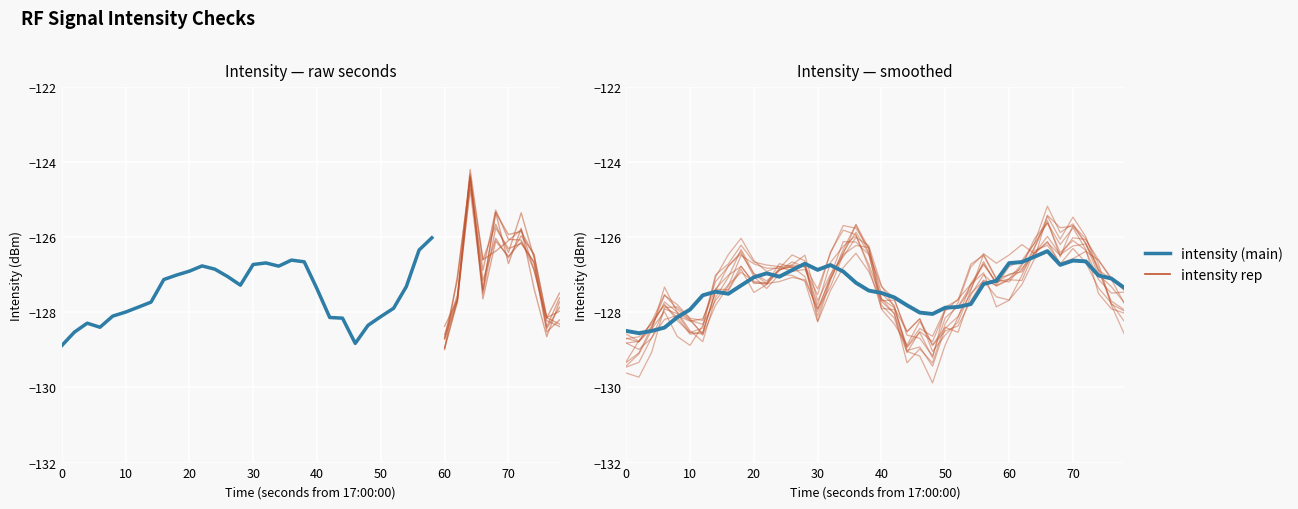

What is the change in value from 0 to 15?

+1.5